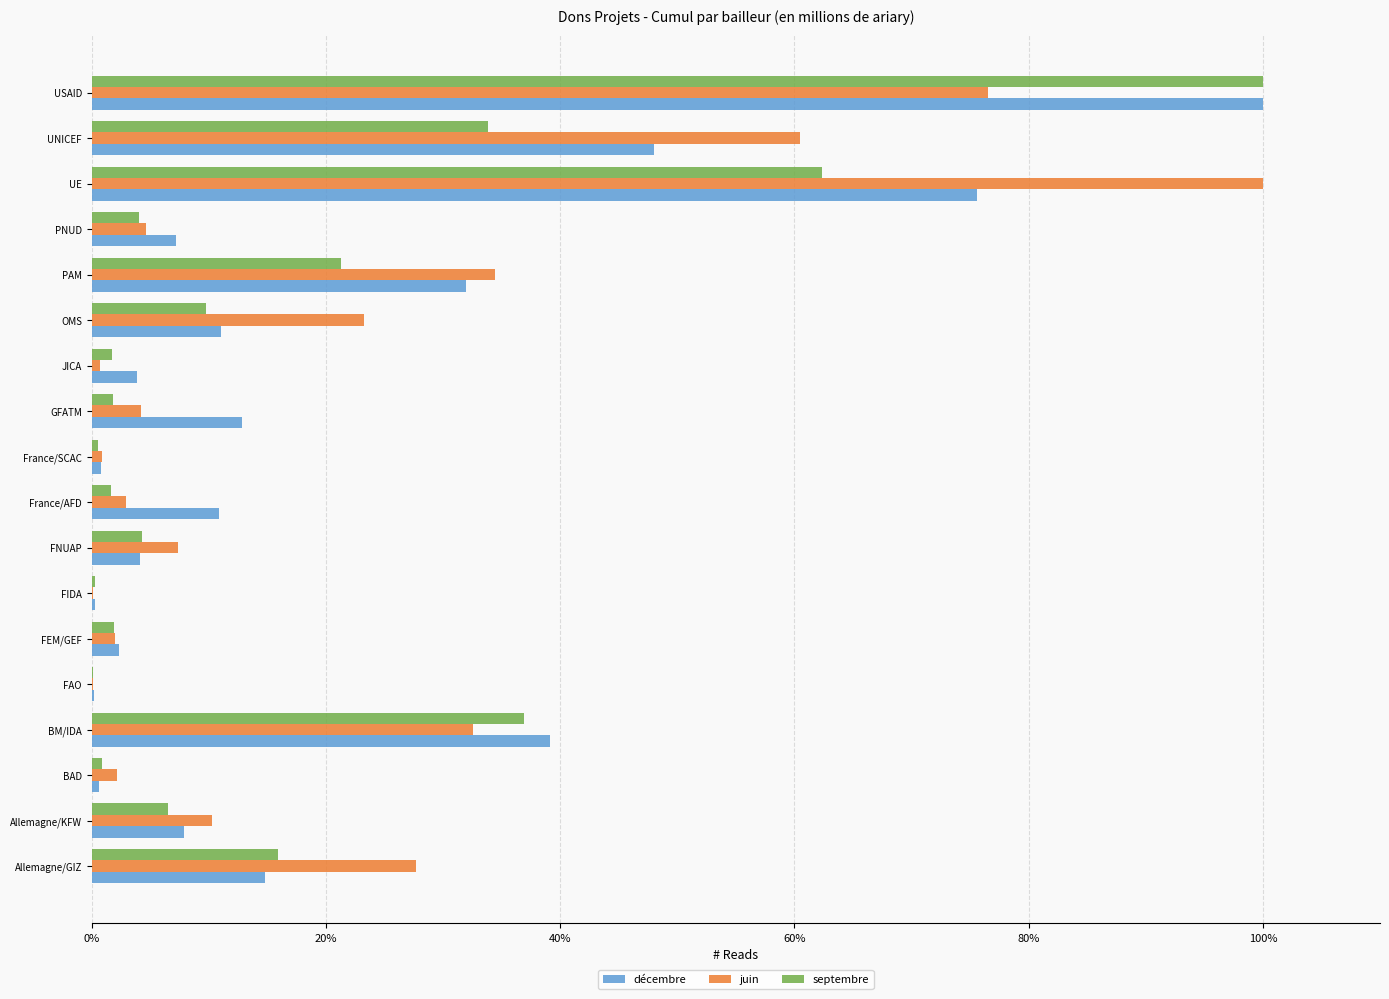

Is the value of juin at UE greater than the value of décembre at France/SCAC?

Yes